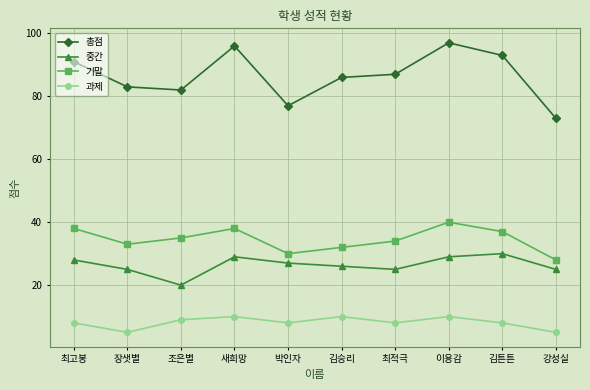

Rank the categories by 총점 value from highest to lowest.

이용감, 새희망, 김튼튼, 최고봉, 최적극, 김승리, 장샛별, 조은별, 박인자, 강성실